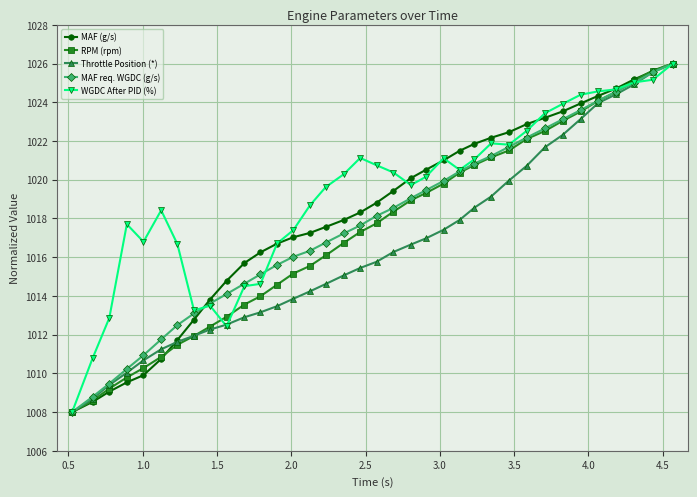

What is the value of the MAF req. WGDC (g/s) point at the 27th from the left?

1021.7